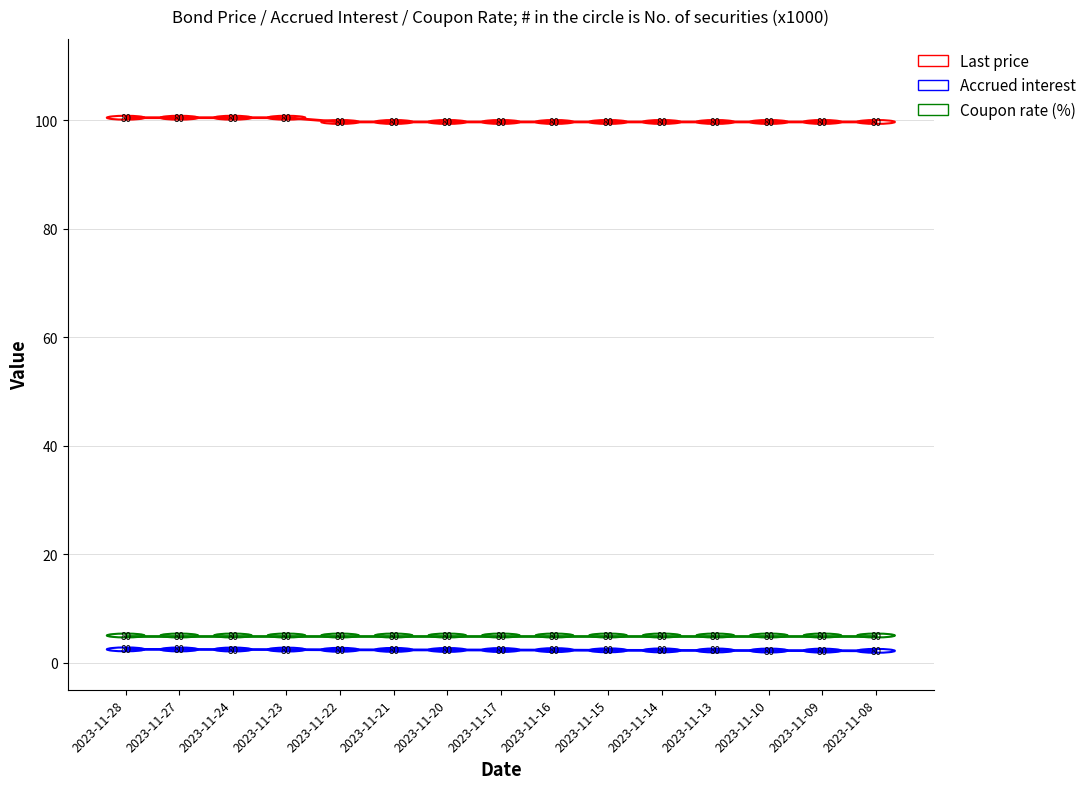

Does the chart display data point markers on the line(s)?

No